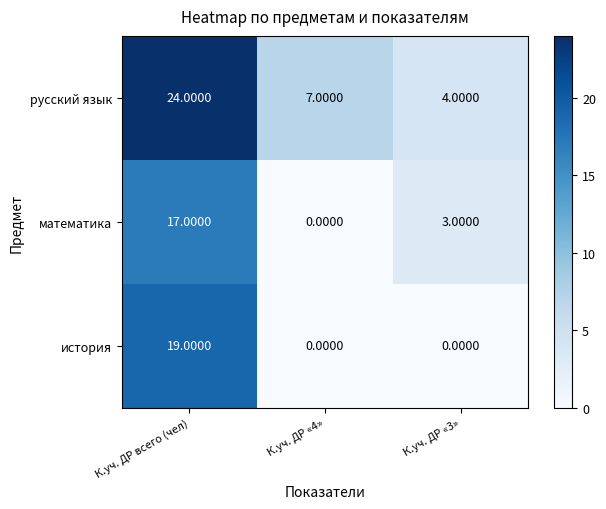

How many distinct data groups are displayed?

3